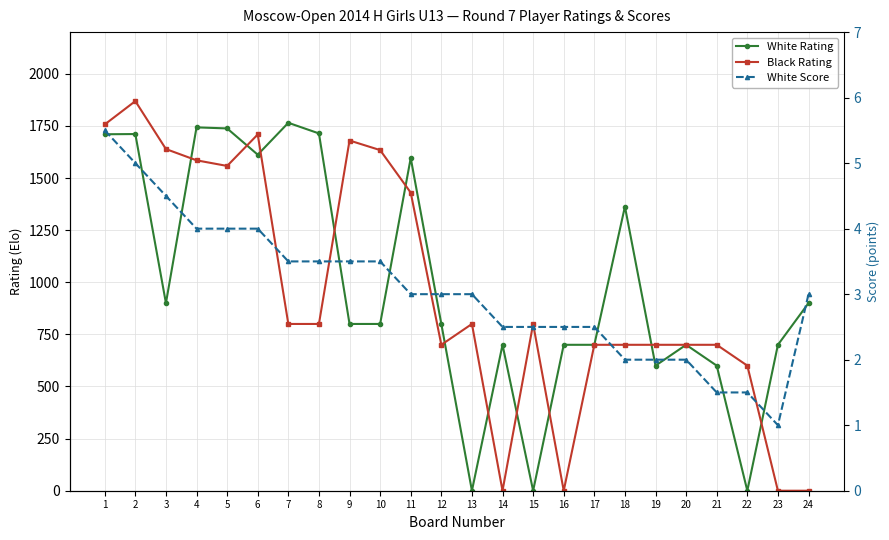

At which label is White Rating closest to 882?

3